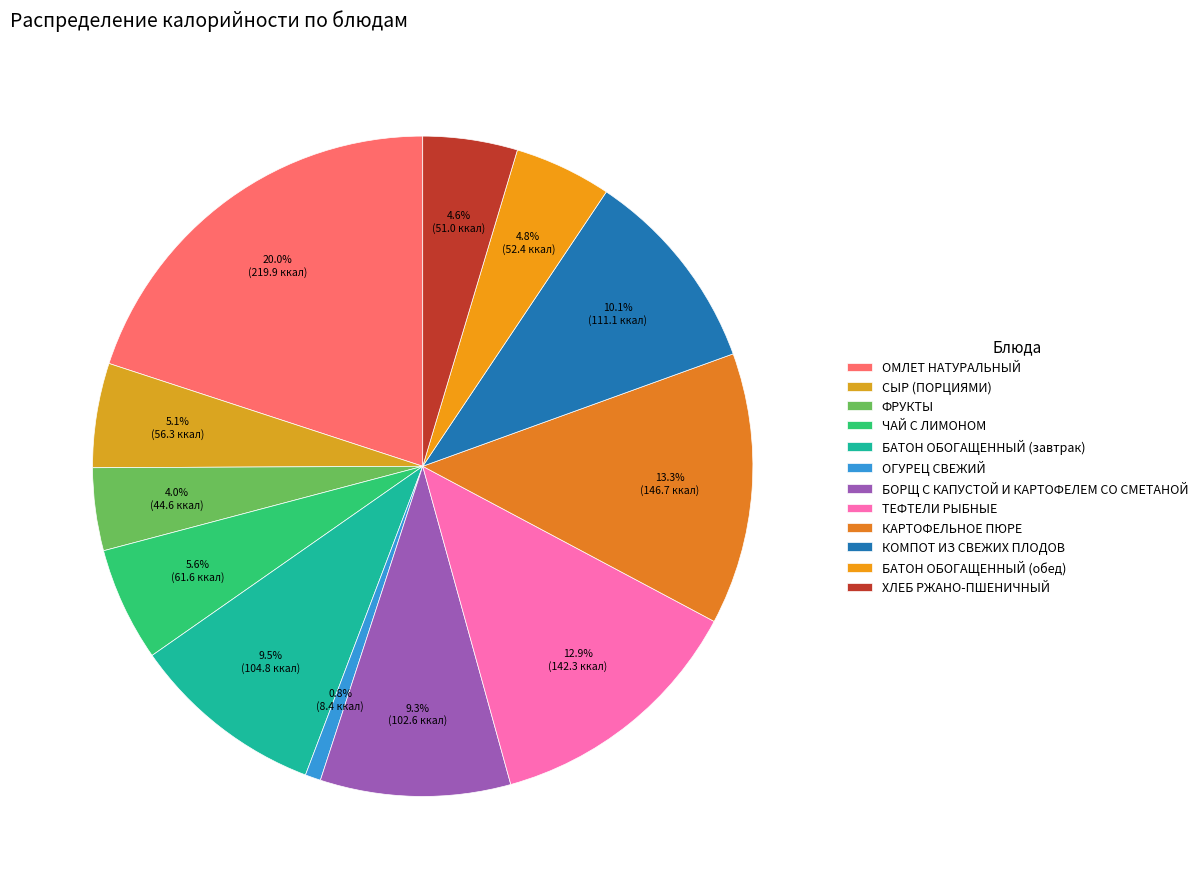

What is the total percentage of БОРЩ С КАПУСТОЙ И КАРТОФЕЛЕМ СО СМЕТАНОЙ and ТЕФТЕЛИ РЫБНЫЕ?

22.2%